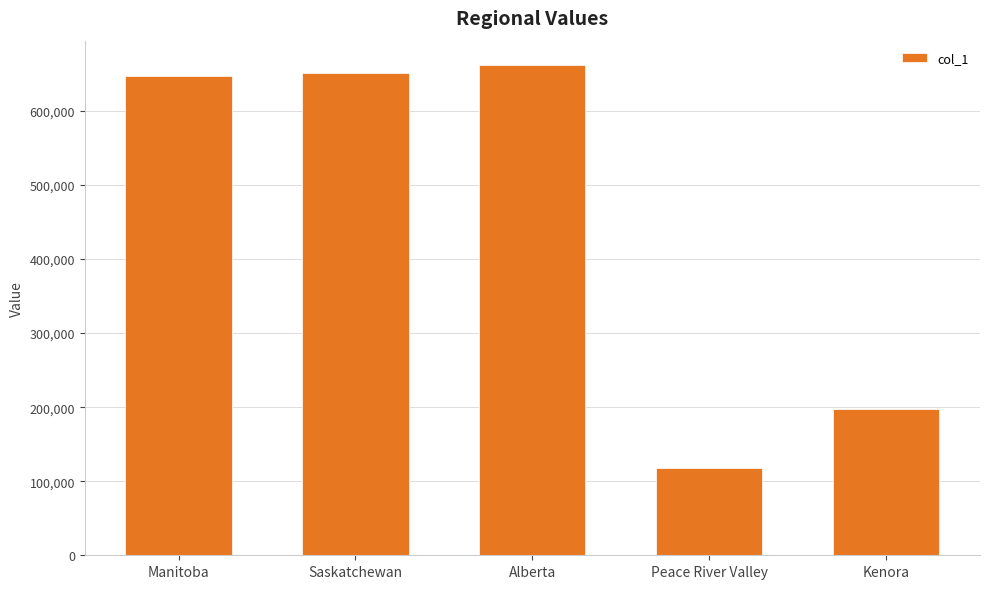

What is the value of the 4th bar from the left?

117387.6